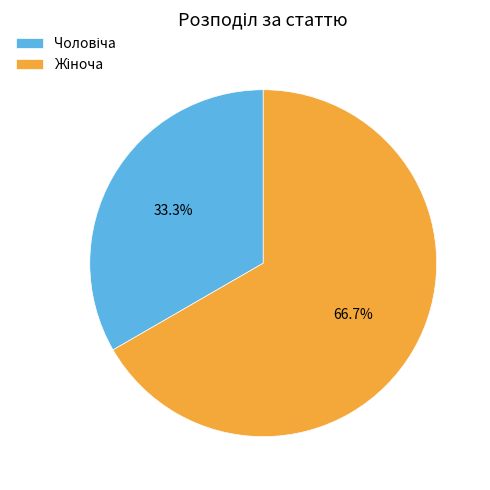

Is there a majority slice in this chart?

Yes